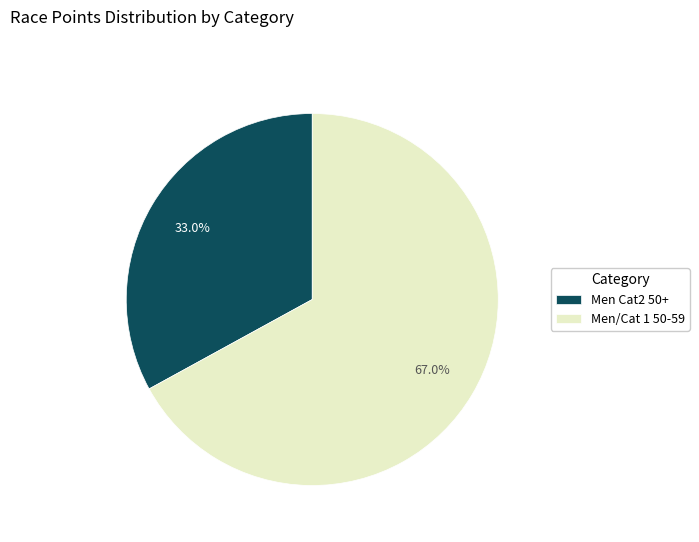

Rank the categories by value from lowest to highest.

Men Cat2 50+, Men/Cat 1 50-59